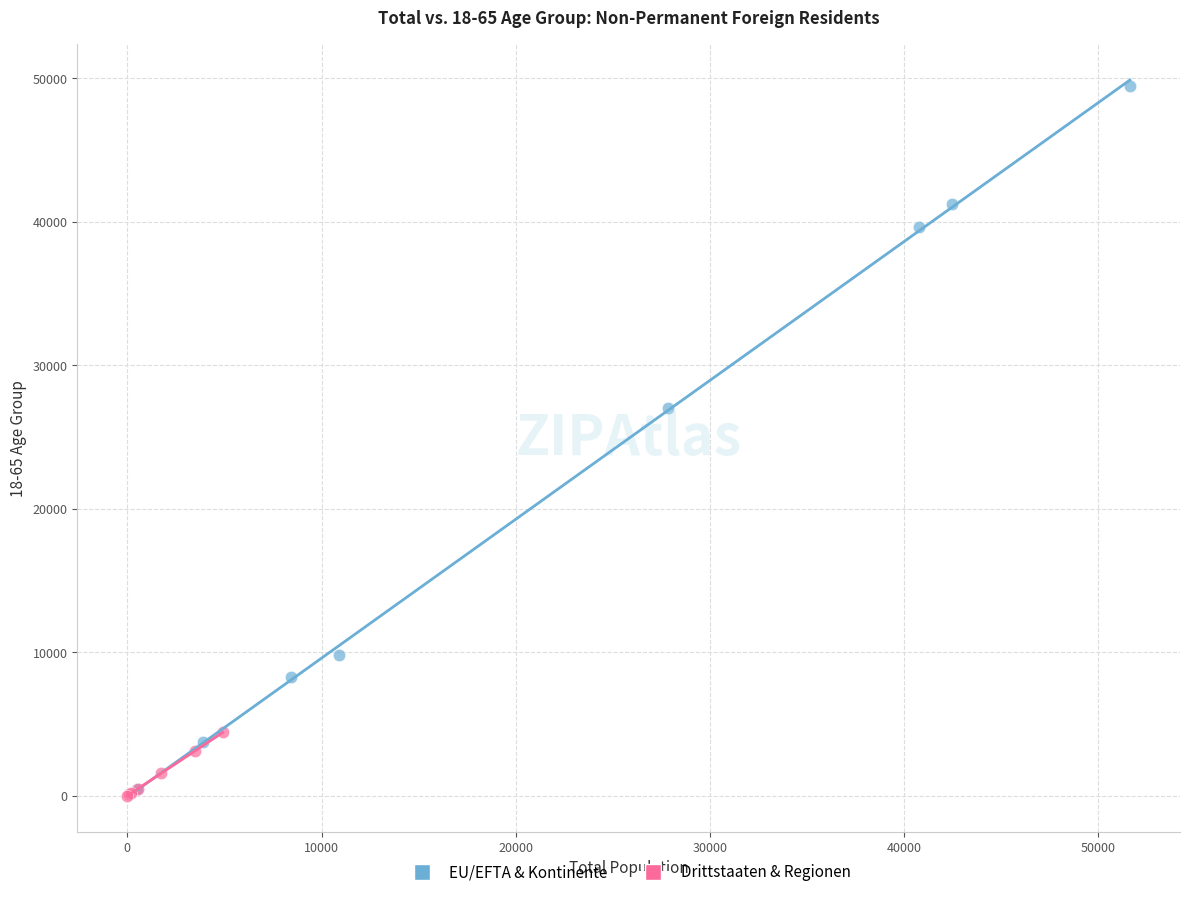

Which series has the widest spread of Y values?

EU/EFTA & Kontinente